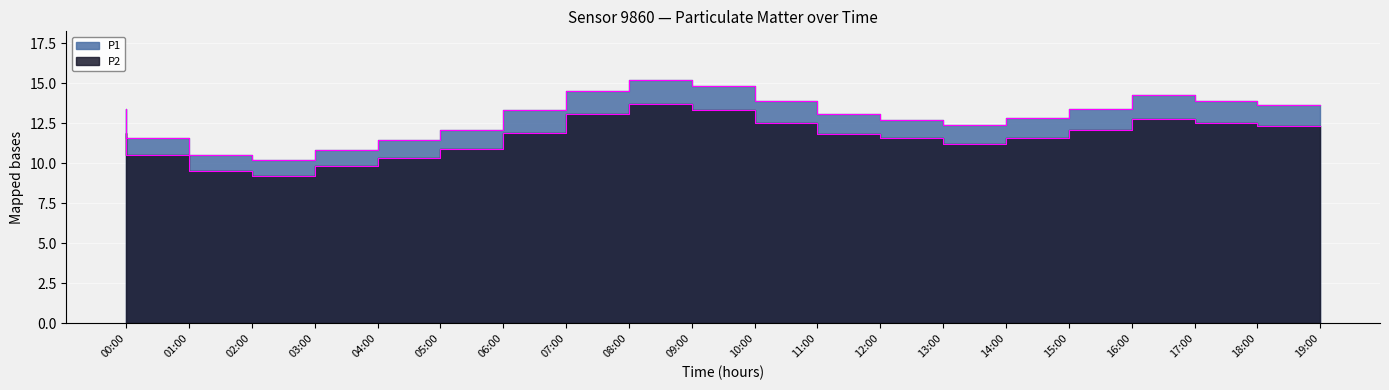

How many data points in P2 are above 11?

14